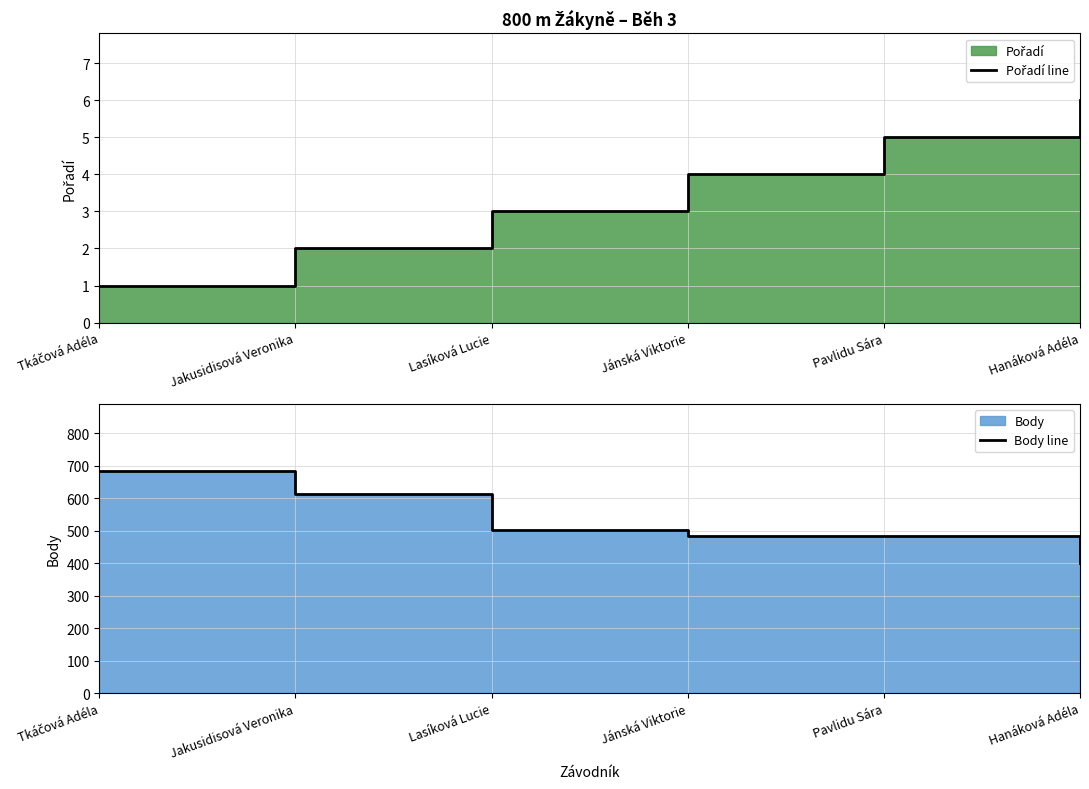

Where is Pořadí line nearest to the value 3?

Lasíková Lucie